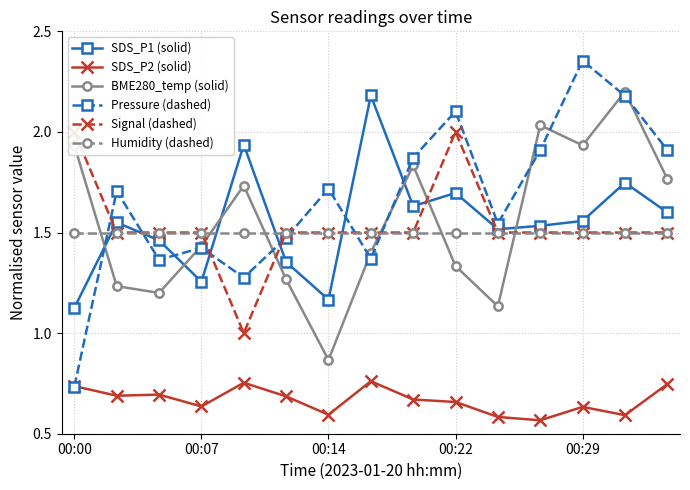

What is the difference between the maximum and minimum values in the Signal-dashed series?

1.0